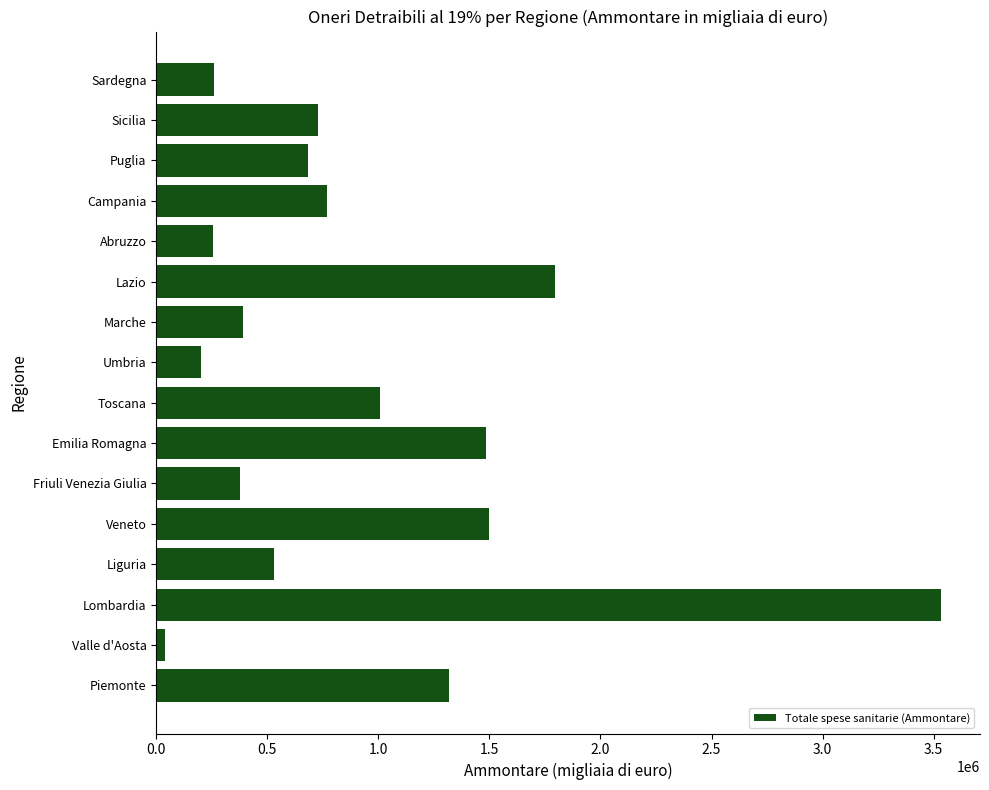

What is the change in value from Emilia Romagna to Abruzzo?

-1227492